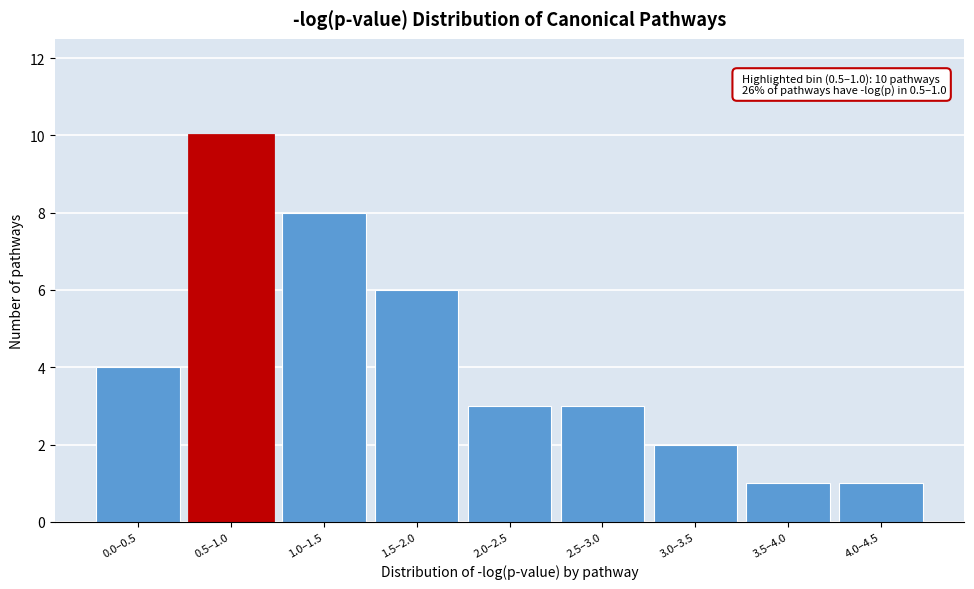

Reading left to right, transcribe all the data shown in this chart.

4	10	8	6	3	3	2	1	1